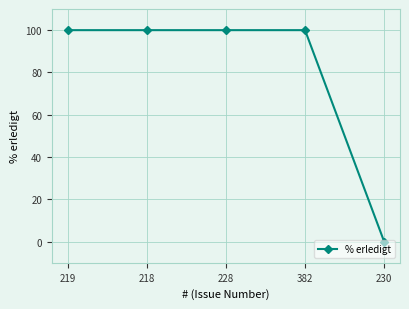

What is the label of the 3rd point from the left?

228